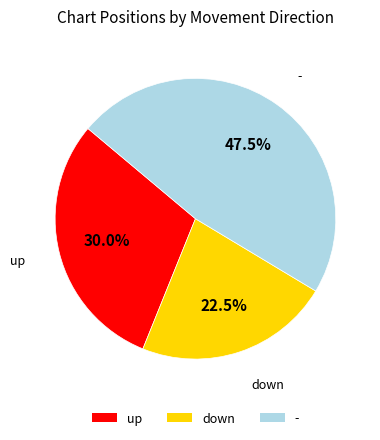

What percentage is NOT represented by -?

52.5%